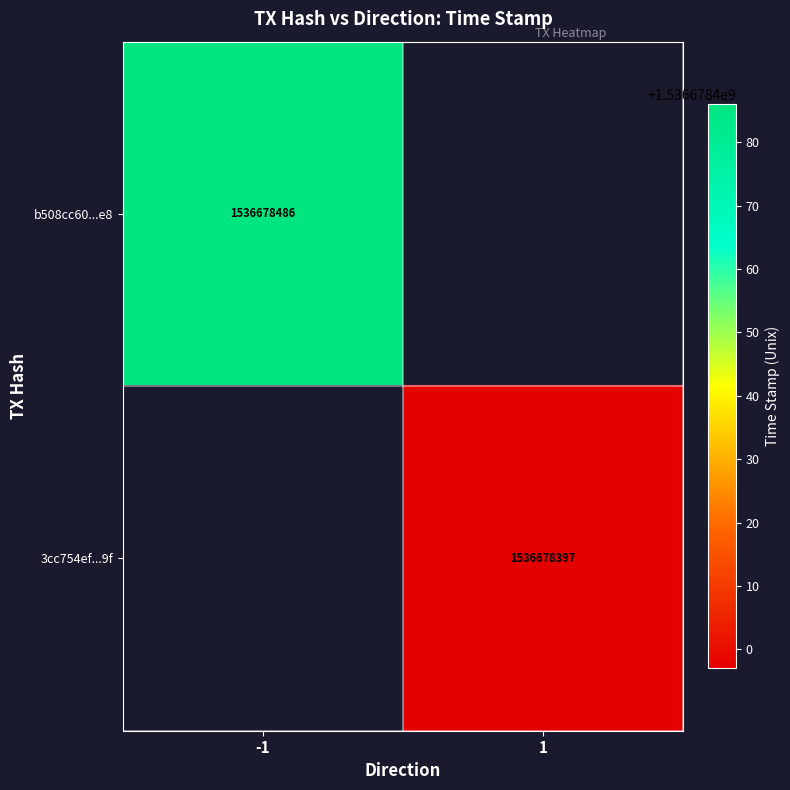

How many values in b508cc60a3913eac0667710b11bc5857005c4e8 are above zero?

1